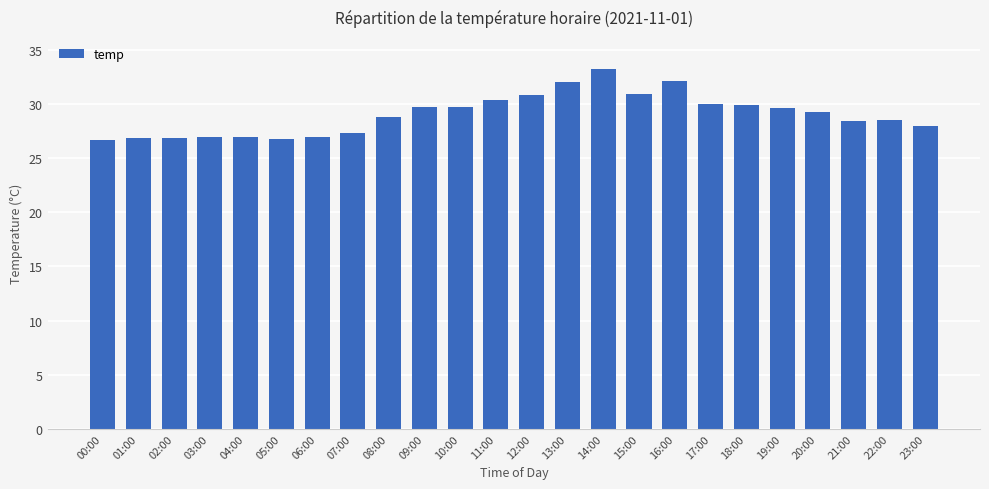

What is the sum of the values at 11:00 and 04:00?

57.4